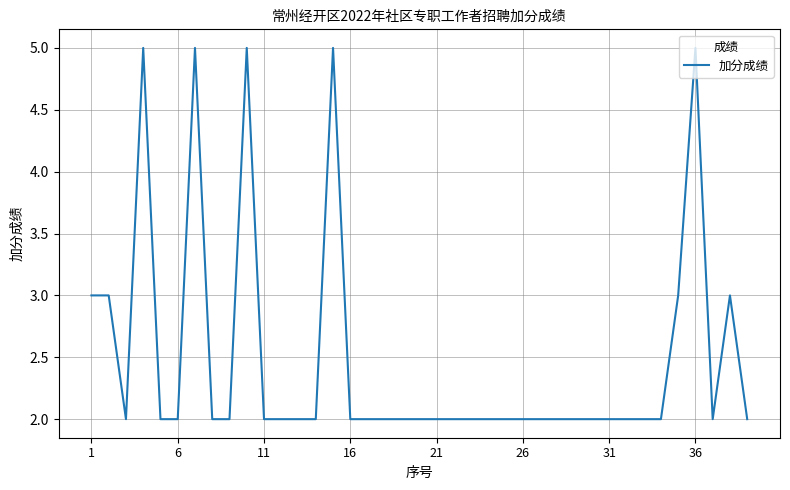

How many lines are shown in the chart?

1